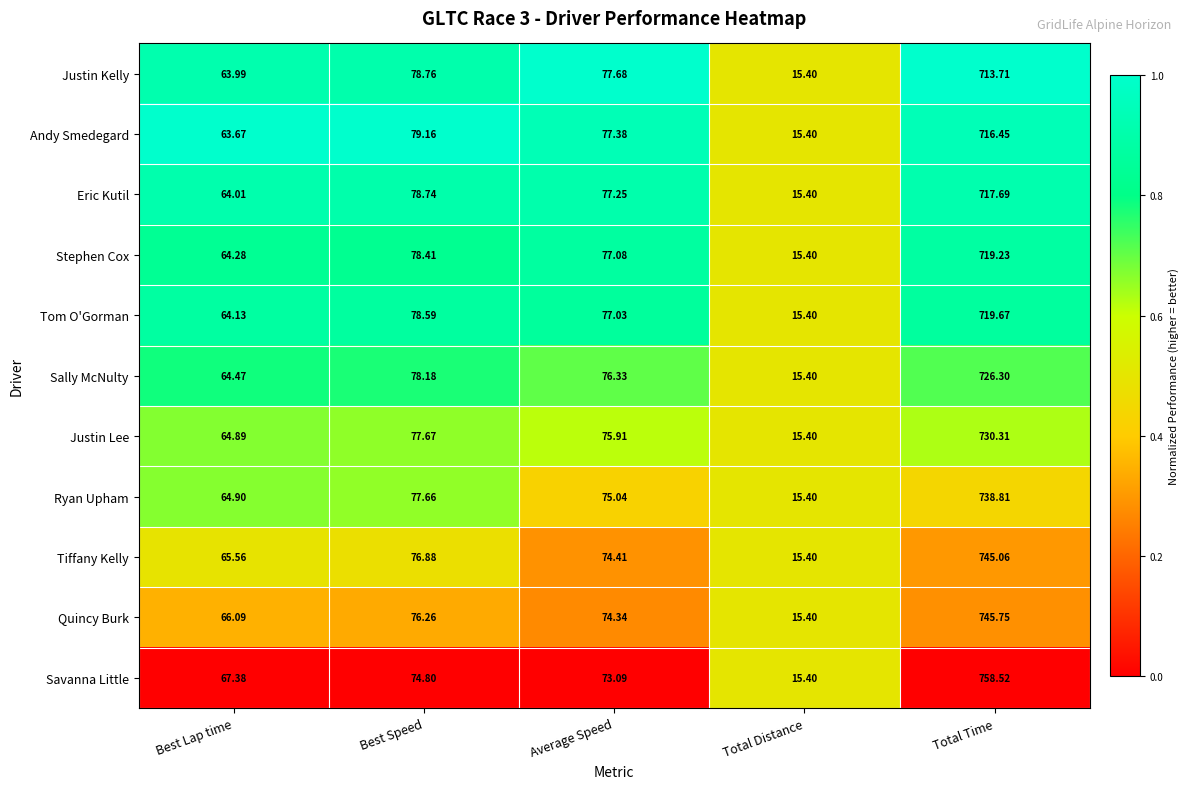

Which series has the largest range (max minus min)?

Savanna Little